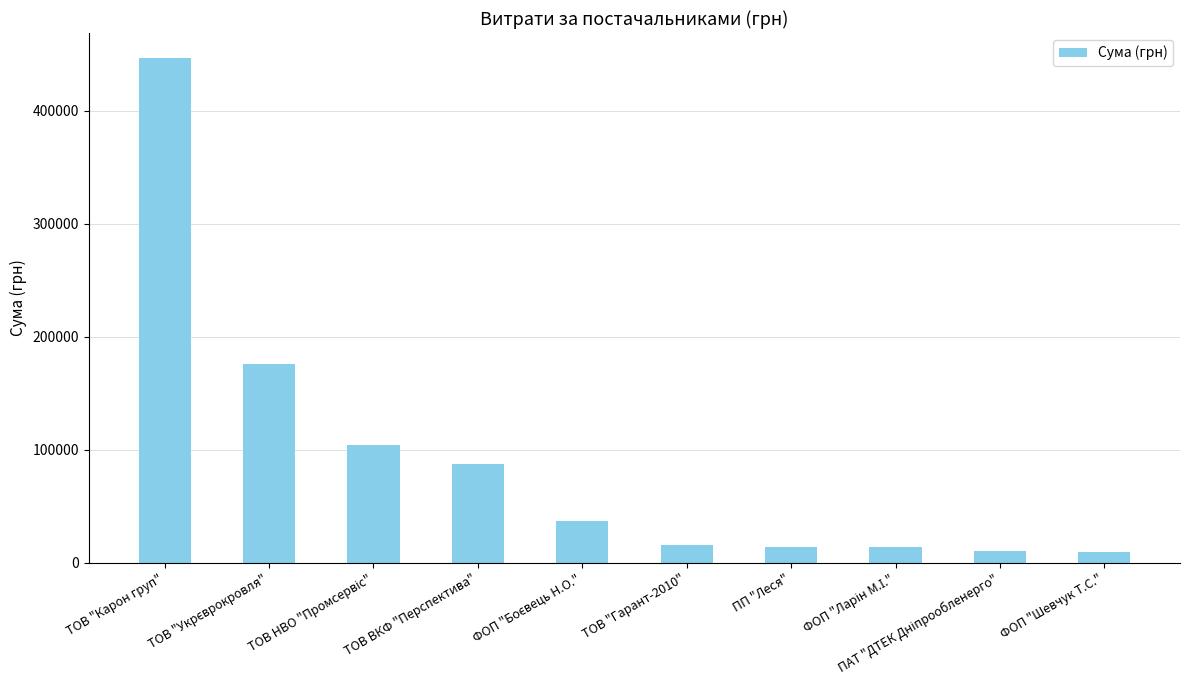

What is the change in value from ТОВ "Гарант-2010" to ПП "Леся"?

-1675.9